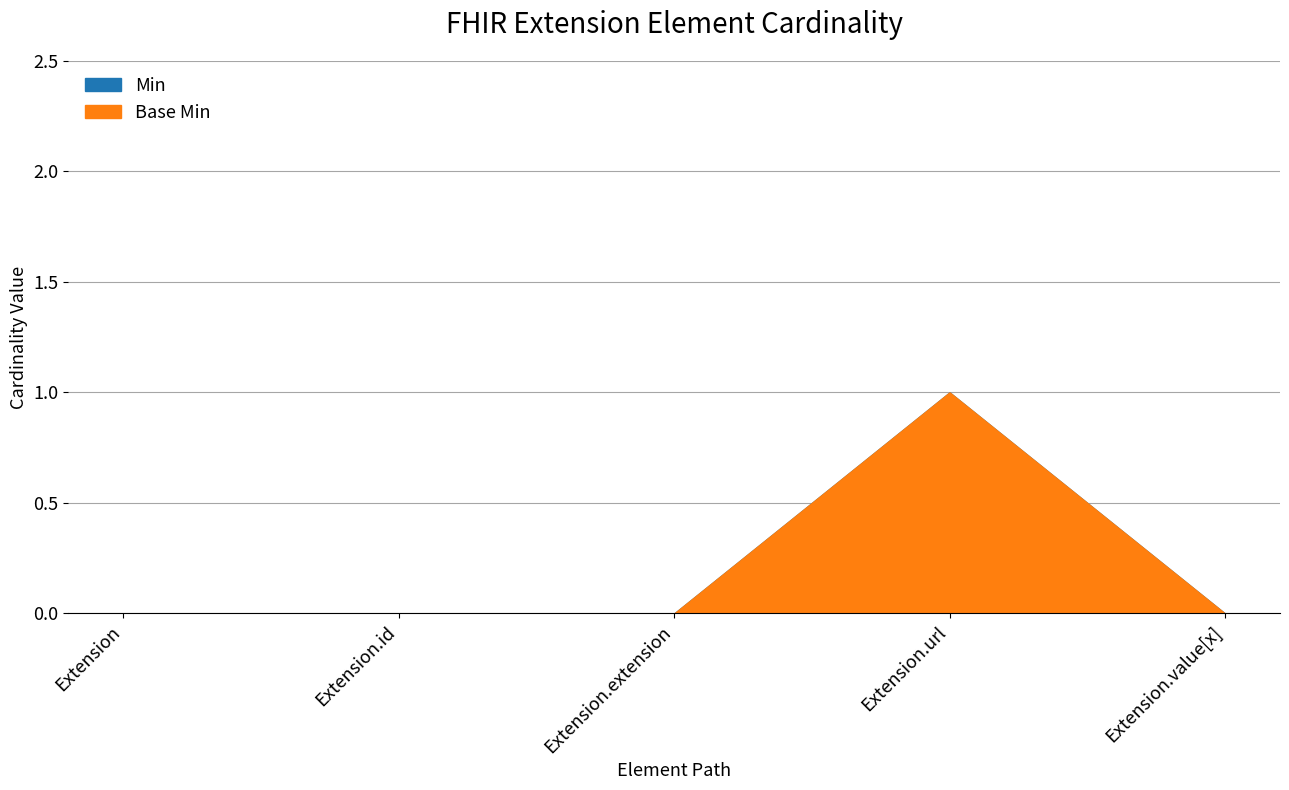

What are all the series names shown in the legend?

Min, Base Min